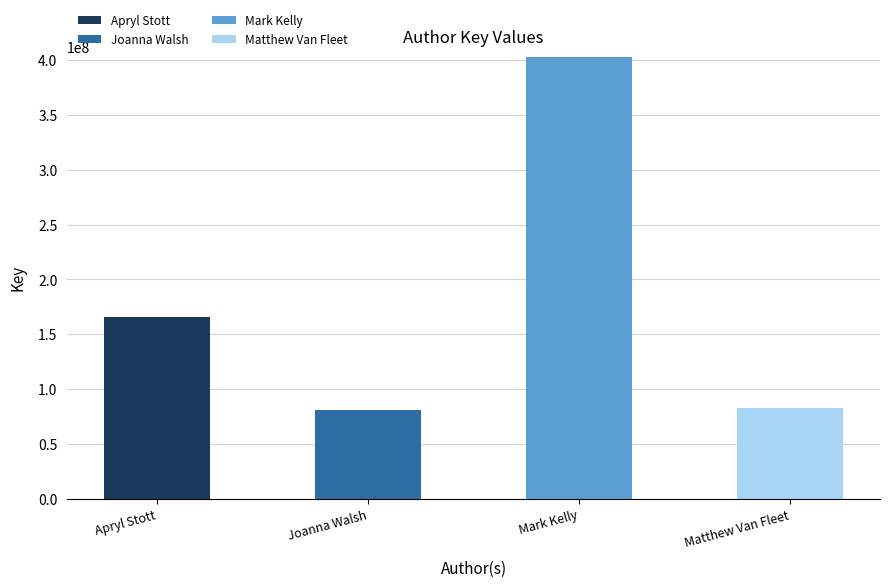

Reading left to right, list the values for the Apryl Stott series.

Apryl Stott=165726633	Joanna Walsh=0	Mark Kelly=0	Matthew Van Fleet=0